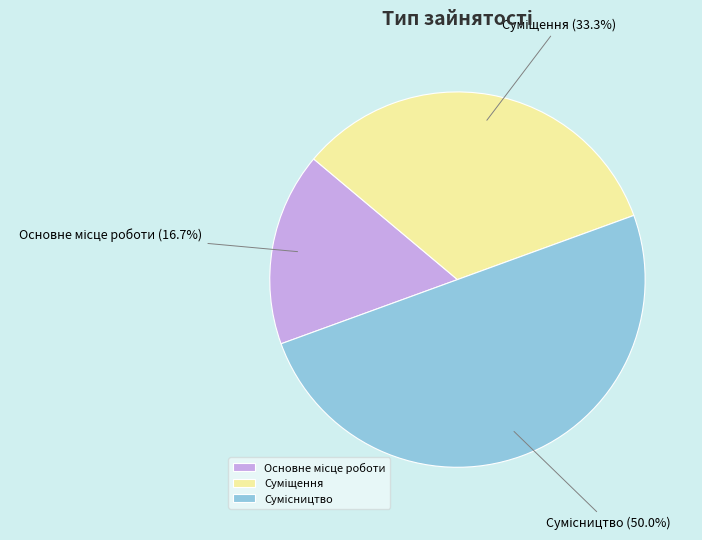

The Основне місце роботи slice represents 10% of the pie. True or false?

False